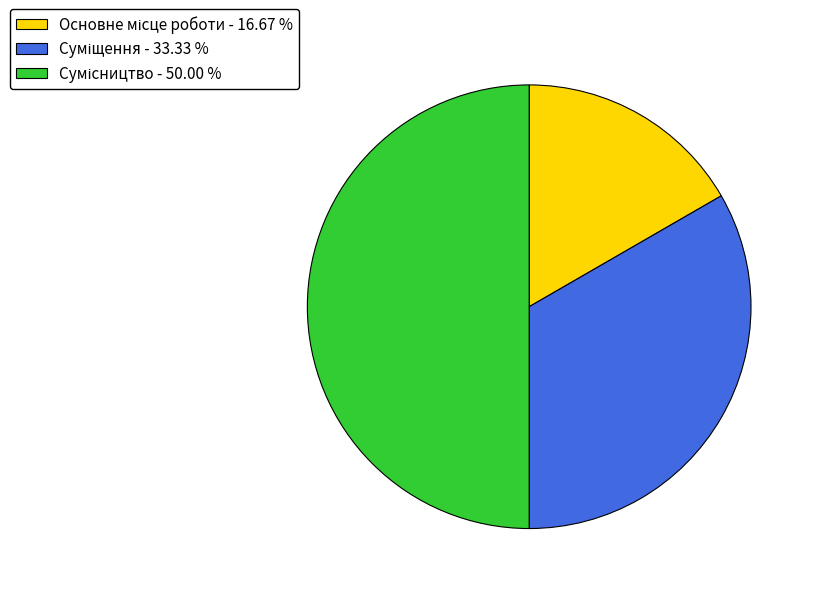

What percentage is the Суміщення slice, to the nearest percent?

33%